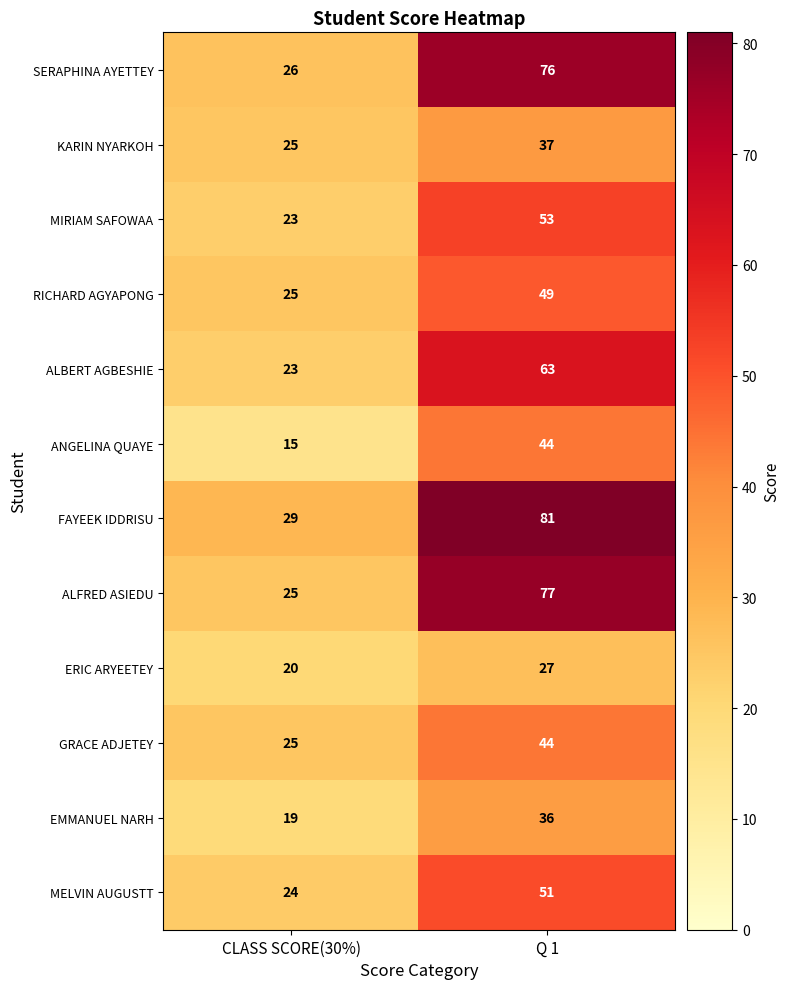

True or false: FAYEEK IDDRISU has a value of 81 at Q 1.

True